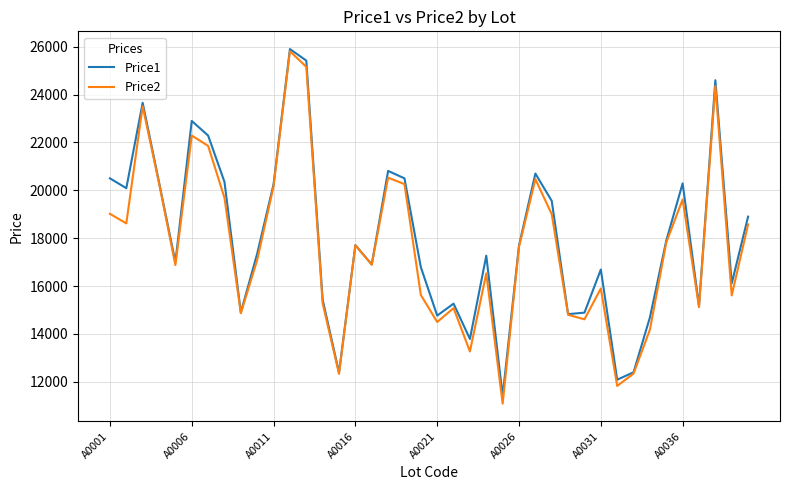

What is the greatest value displayed?

25901